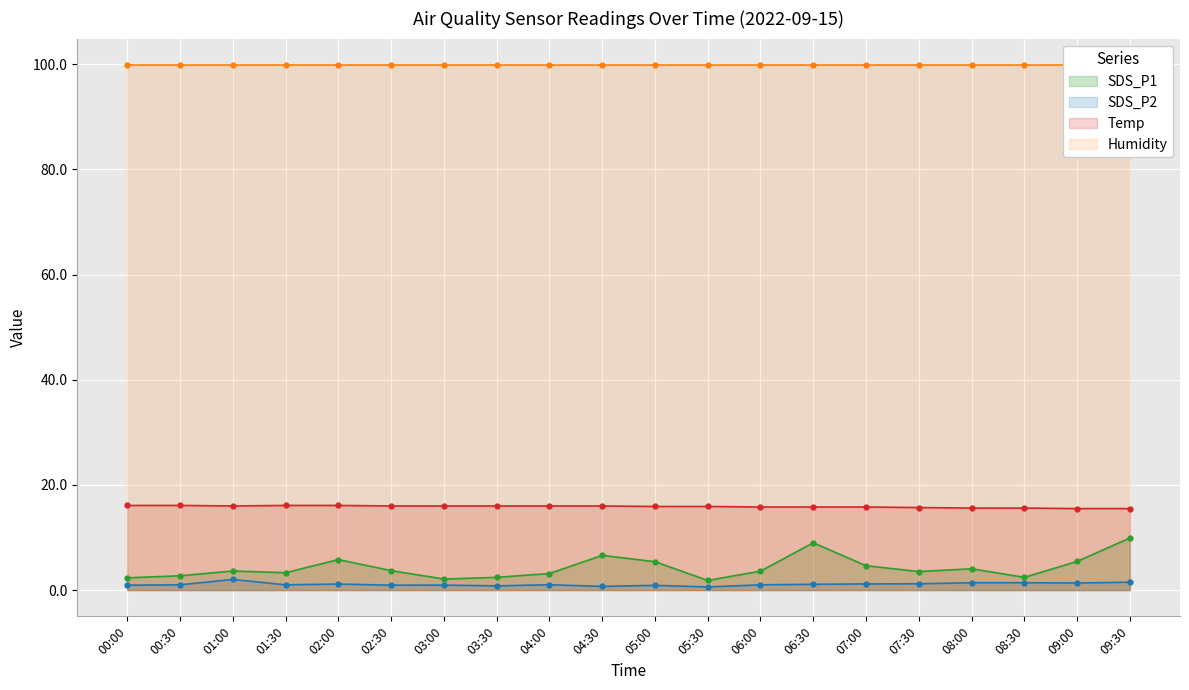

Reading left to right, what are all the values shown in this chart?

SDS_P1: 2.3	2.7	3.6	3.3	5.8	3.7	2.1	2.4	3.1	6.6	5.4	1.8	3.6	9.0	4.6	3.5	4.0	2.4	5.5	9.9
SDS_P2: 0.9	1.0	2.0	1.0	1.1	0.9	0.9	0.8	1.0	0.7	0.9	0.6	1.0	1.1	1.2	1.2	1.4	1.4	1.4	1.5
Temp: 16.1	16.1	16.0	16.1	16.1	16.0	16.0	16.0	16.0	16.0	15.9	15.9	15.8	15.8	15.8	15.7	15.6	15.6	15.5	15.5
Humidity: 99.9	99.9	99.9	99.9	99.9	99.9	99.9	99.9	99.9	99.9	99.9	99.9	99.9	99.9	99.9	99.9	99.9	99.9	99.9	99.9